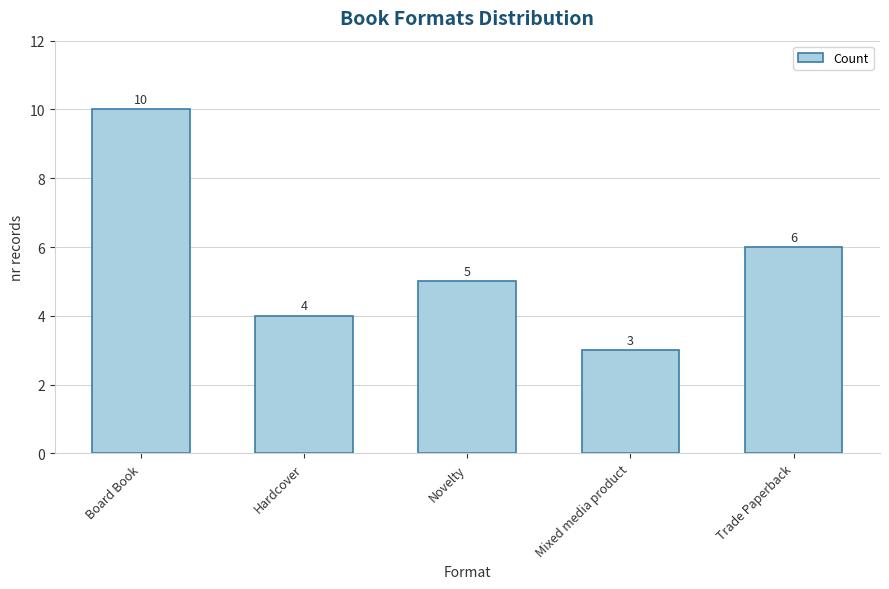

What is the smallest value displayed?

3